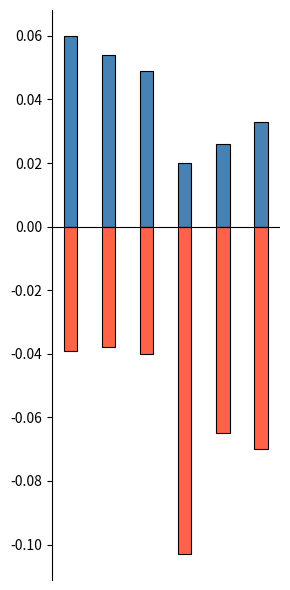

Reading left to right, what are all the values shown in this chart?

2006-2007 Pct. Change: 0.1	0.1	0.0	0.0	0.0	0.0
2005-2006 Pct. Change (neg): -0.0	-0.0	-0.0	-0.1	-0.1	-0.1